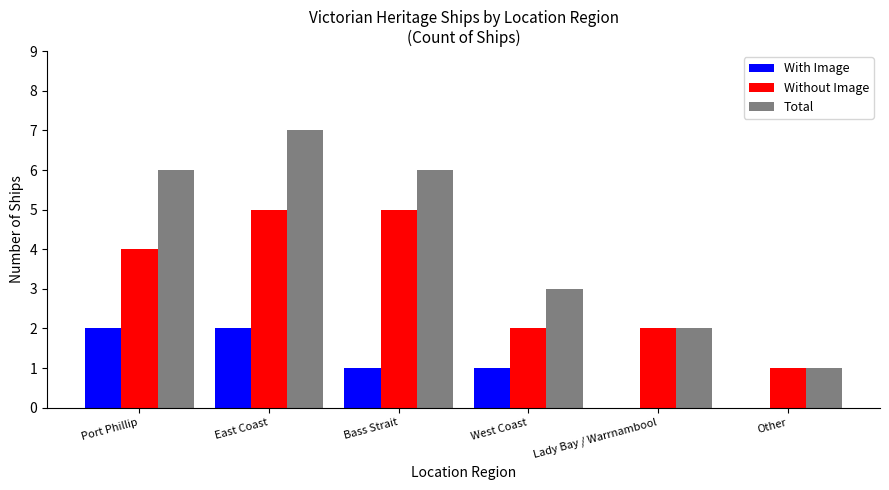

Is the value of Total at West Coast greater than the value of With Image at Lady Bay / Warrnambool?

Yes